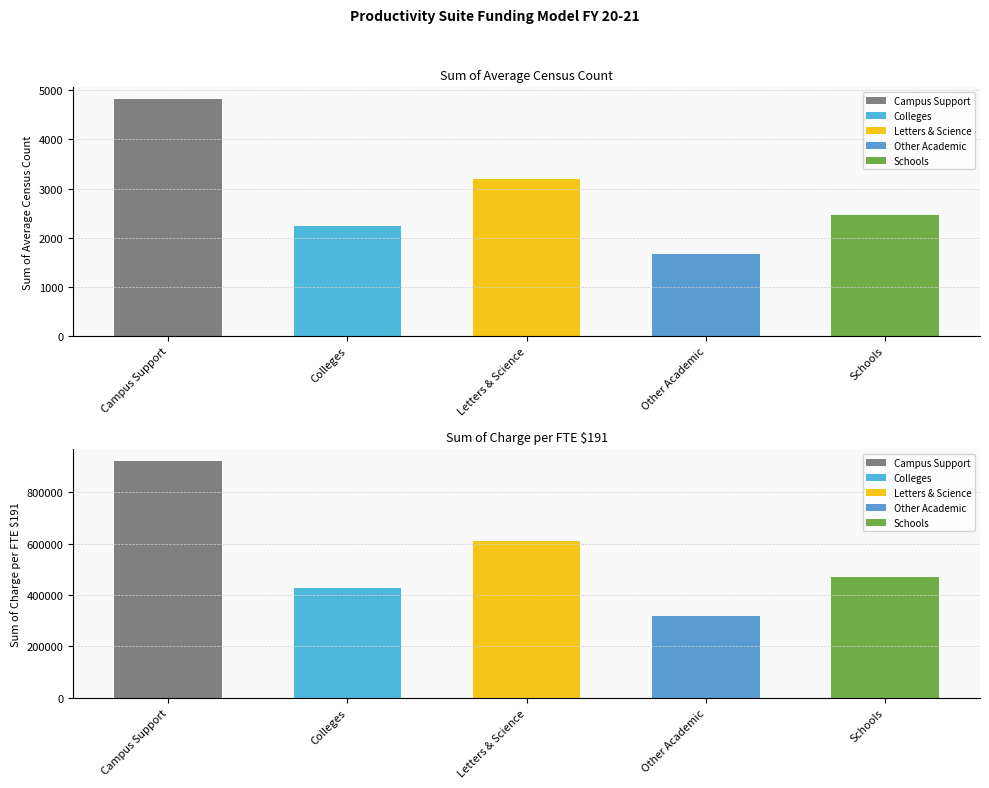

What is the approximate value of Campus Support at Sum of Charge per FTE $191?

920715.5